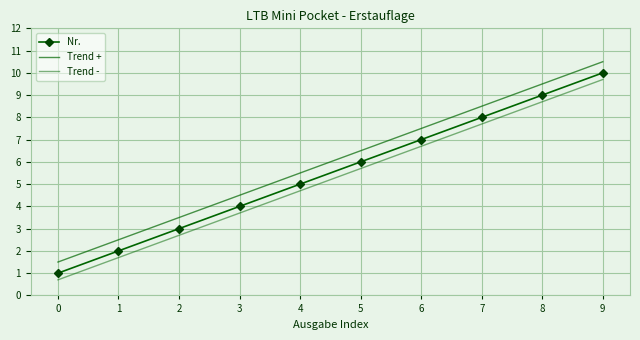

Which series has the largest range (max minus min)?

Nr.